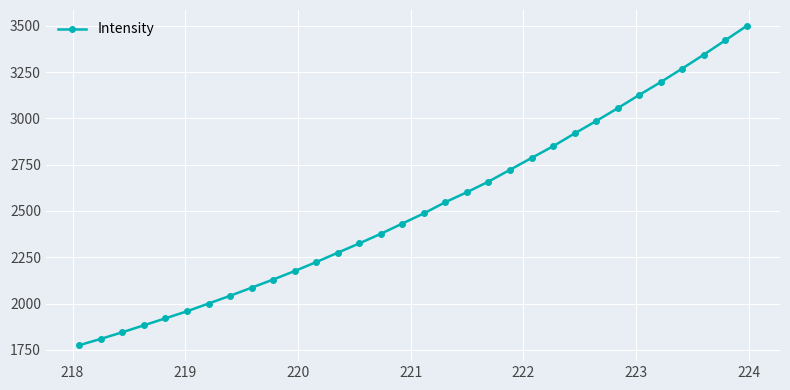

What is the difference between the maximum and minimum values?

1723.0